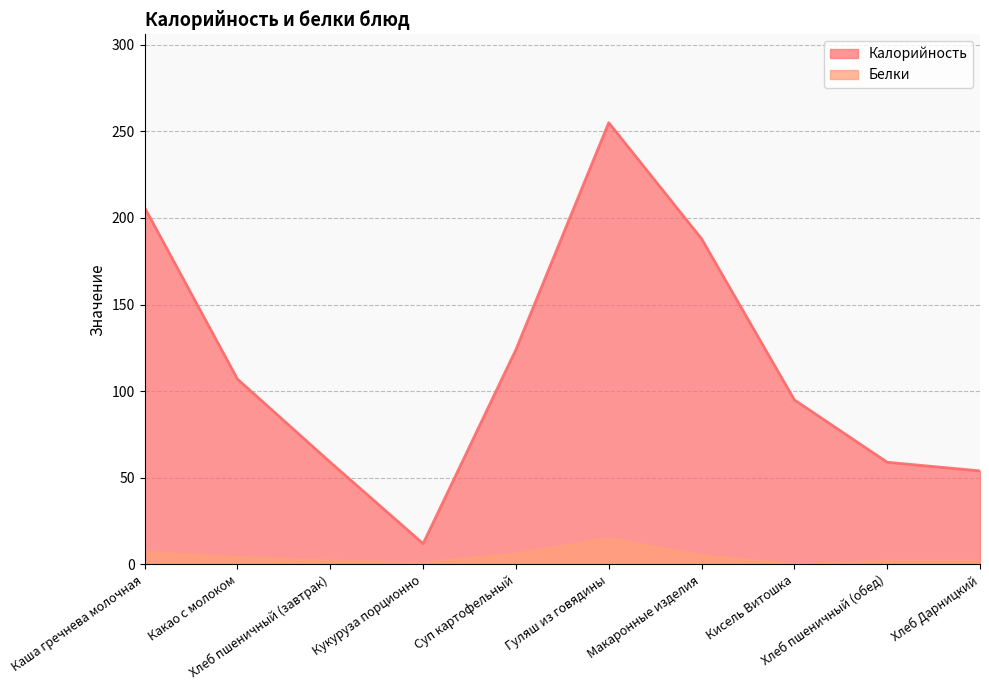

What is the spread (max minus min) of values at Гуляш из говядины?

240